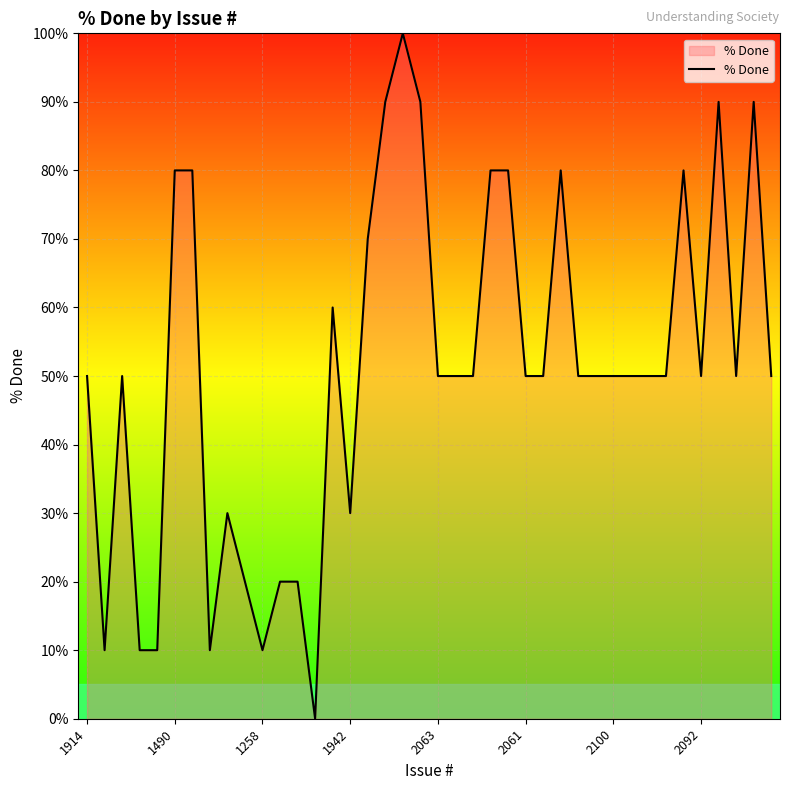

What is the greatest value displayed?

100